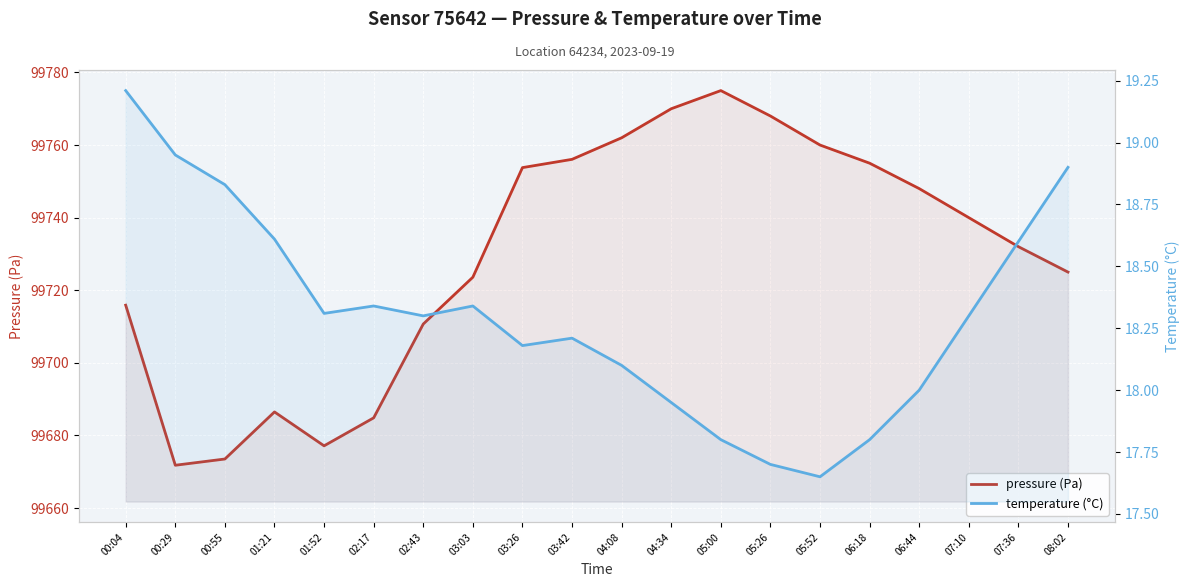

What is the smallest value displayed?

17.6